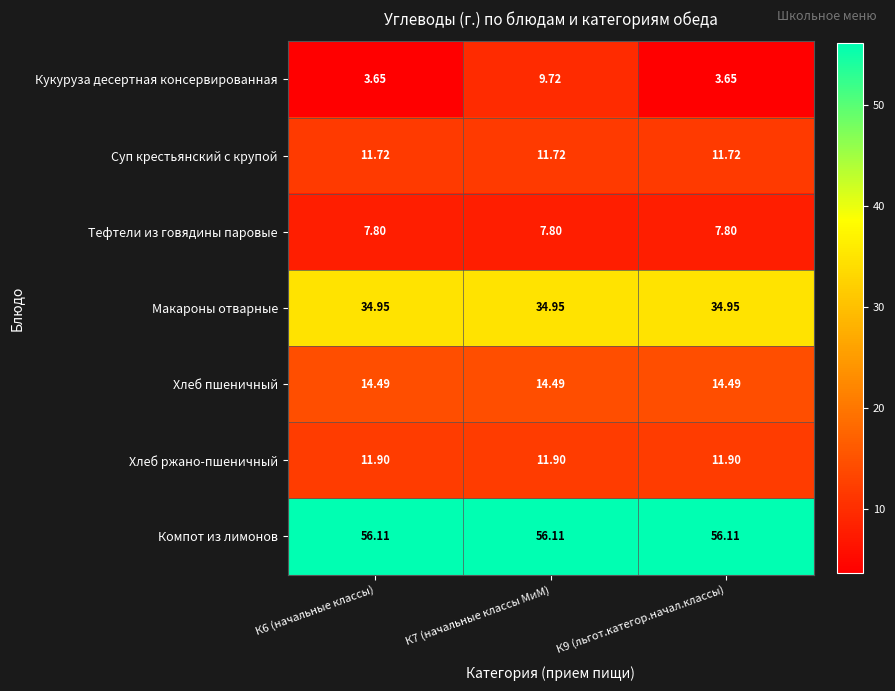

What is the greatest value displayed?

56.1